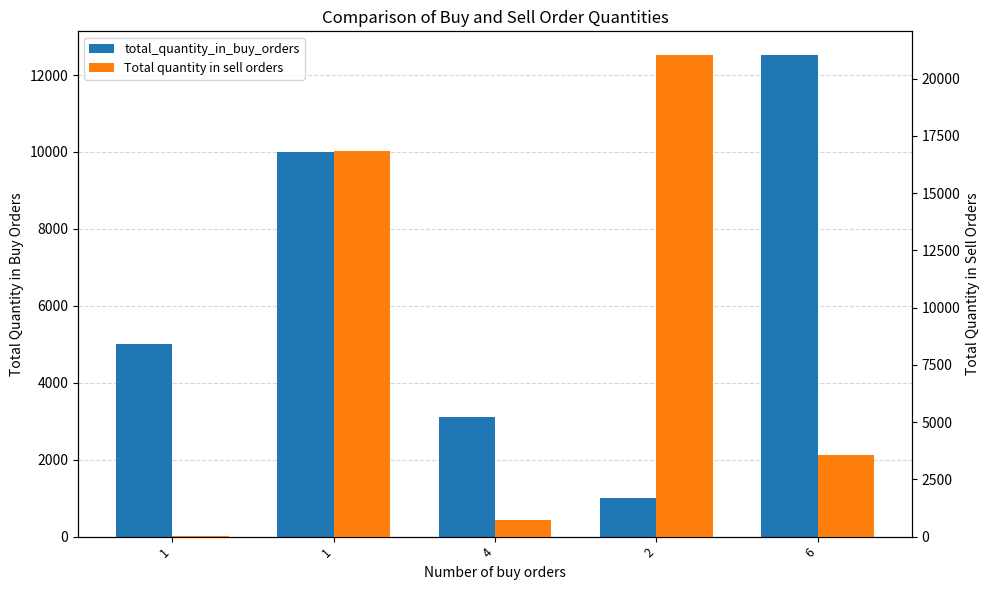

How many bars are there in each group?

2